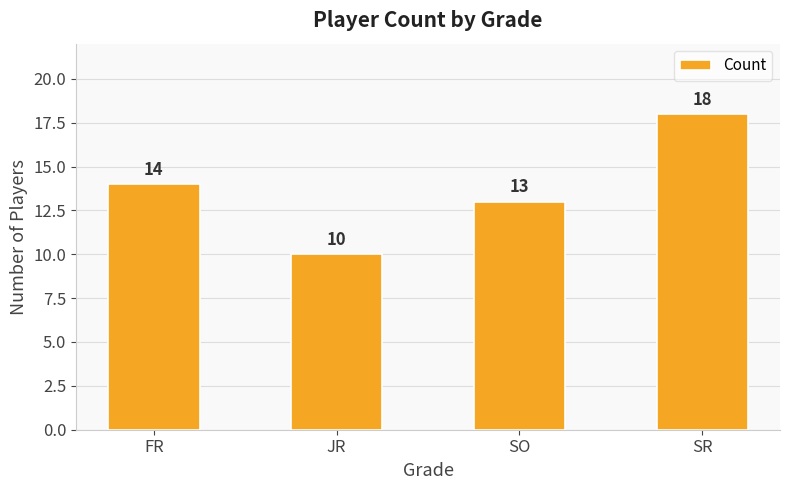

The value at JR is 10. True or false?

True